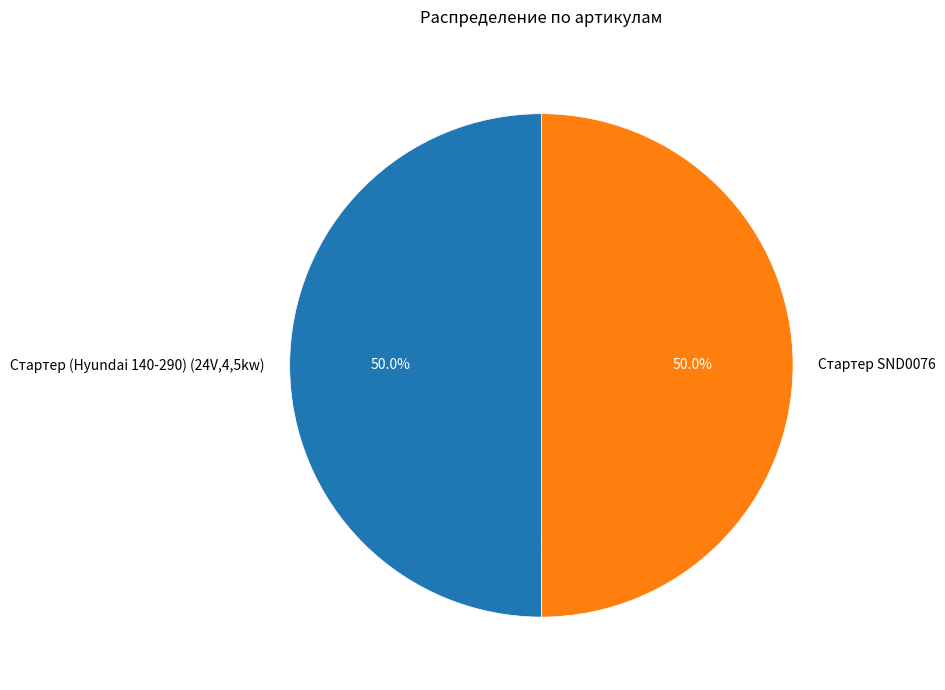

The Стартер SND0076 slice represents 50% of the pie. True or false?

True